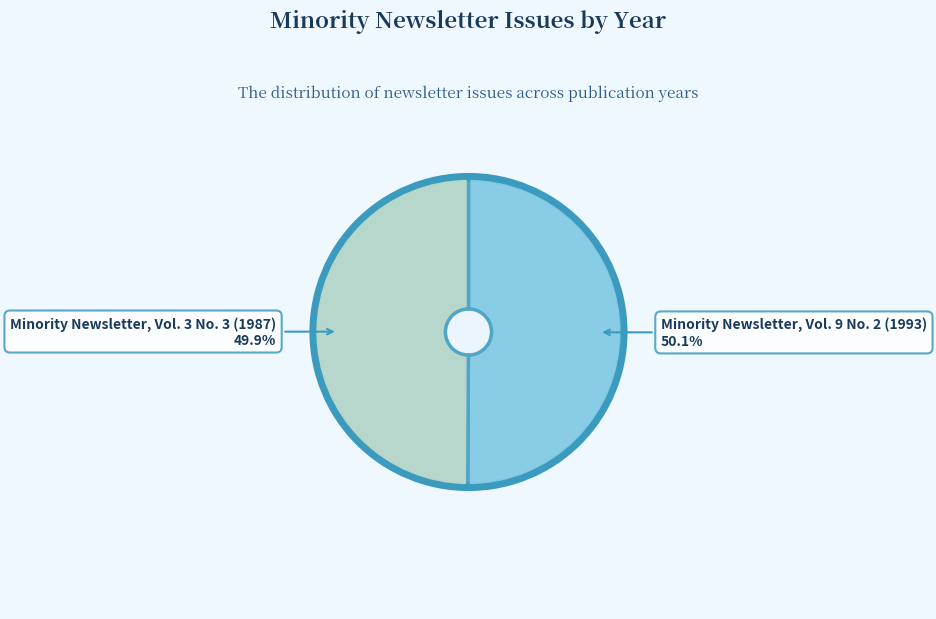

True or false: Minority Newsletter, Vol. 3 No. 3 (1987) accounts for 50% of the total.

True